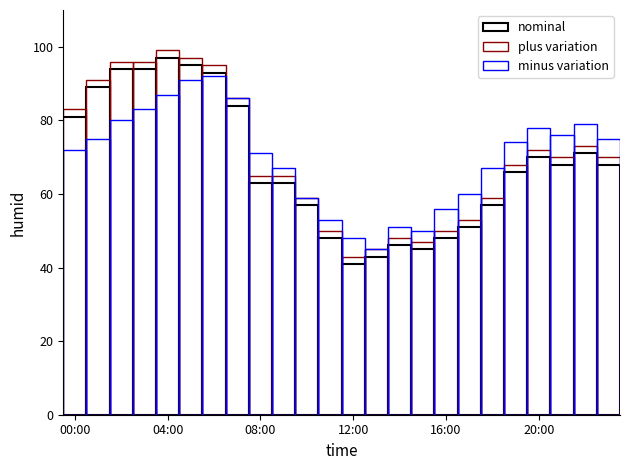

Does the chart contain any negative values?

No